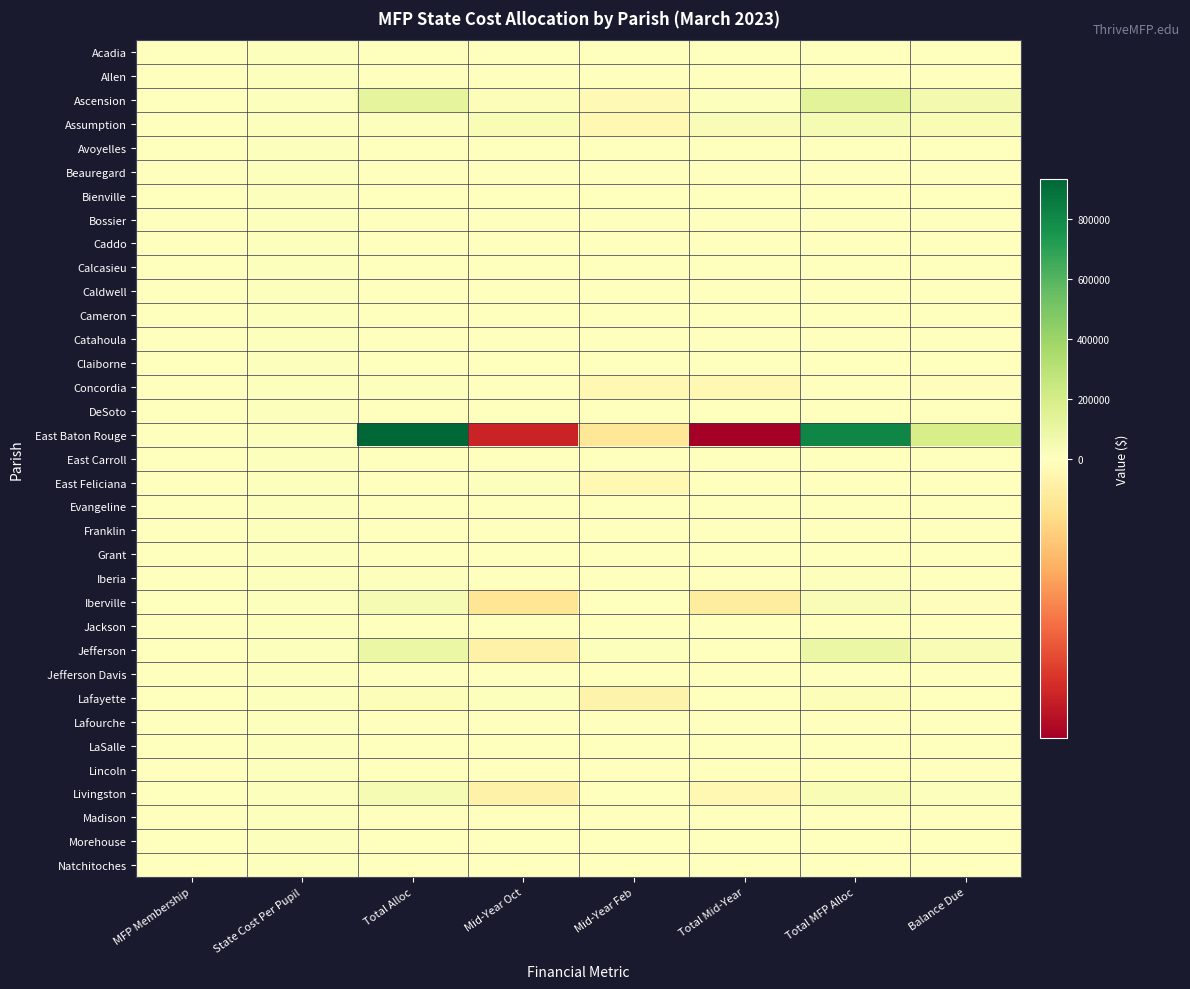

Between Balance Due and Total Alloc, which is larger?

Balance Due